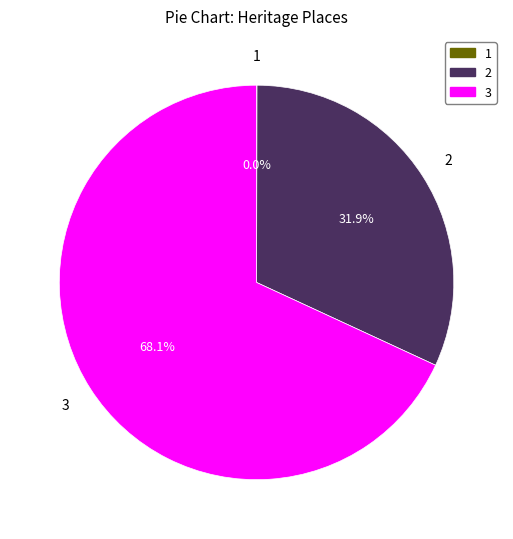

Is there any slice that represents more than half of the pie?

Yes